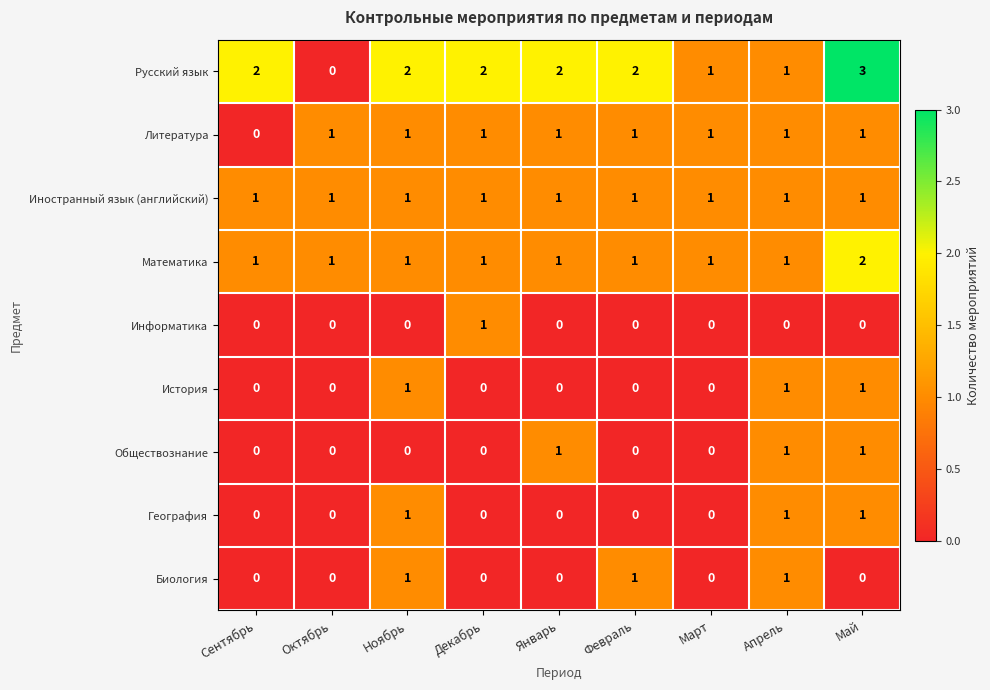

Which series changed the most between Октябрь and Декабрь?

Русский язык